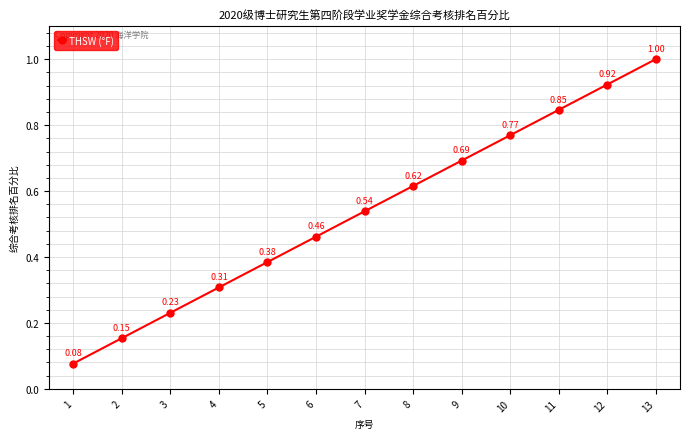

What is the greatest value displayed?

1.0